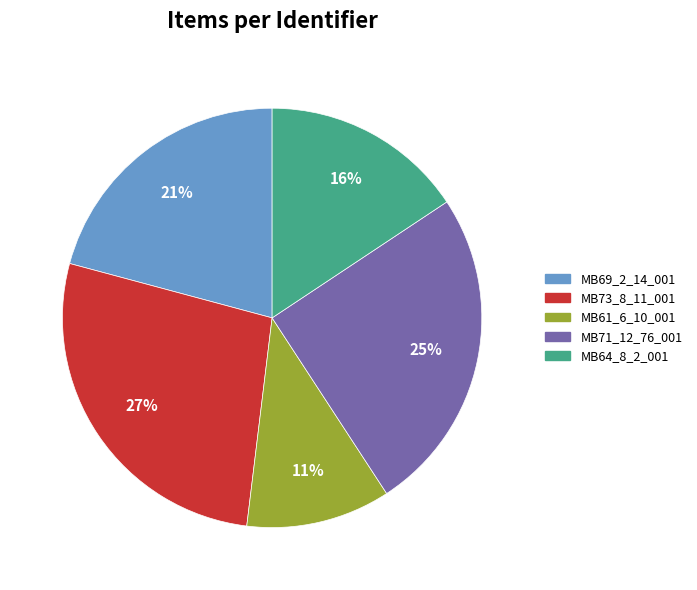

Between MB71_12_76_001 and MB73_8_11_001, which is larger?

MB73_8_11_001